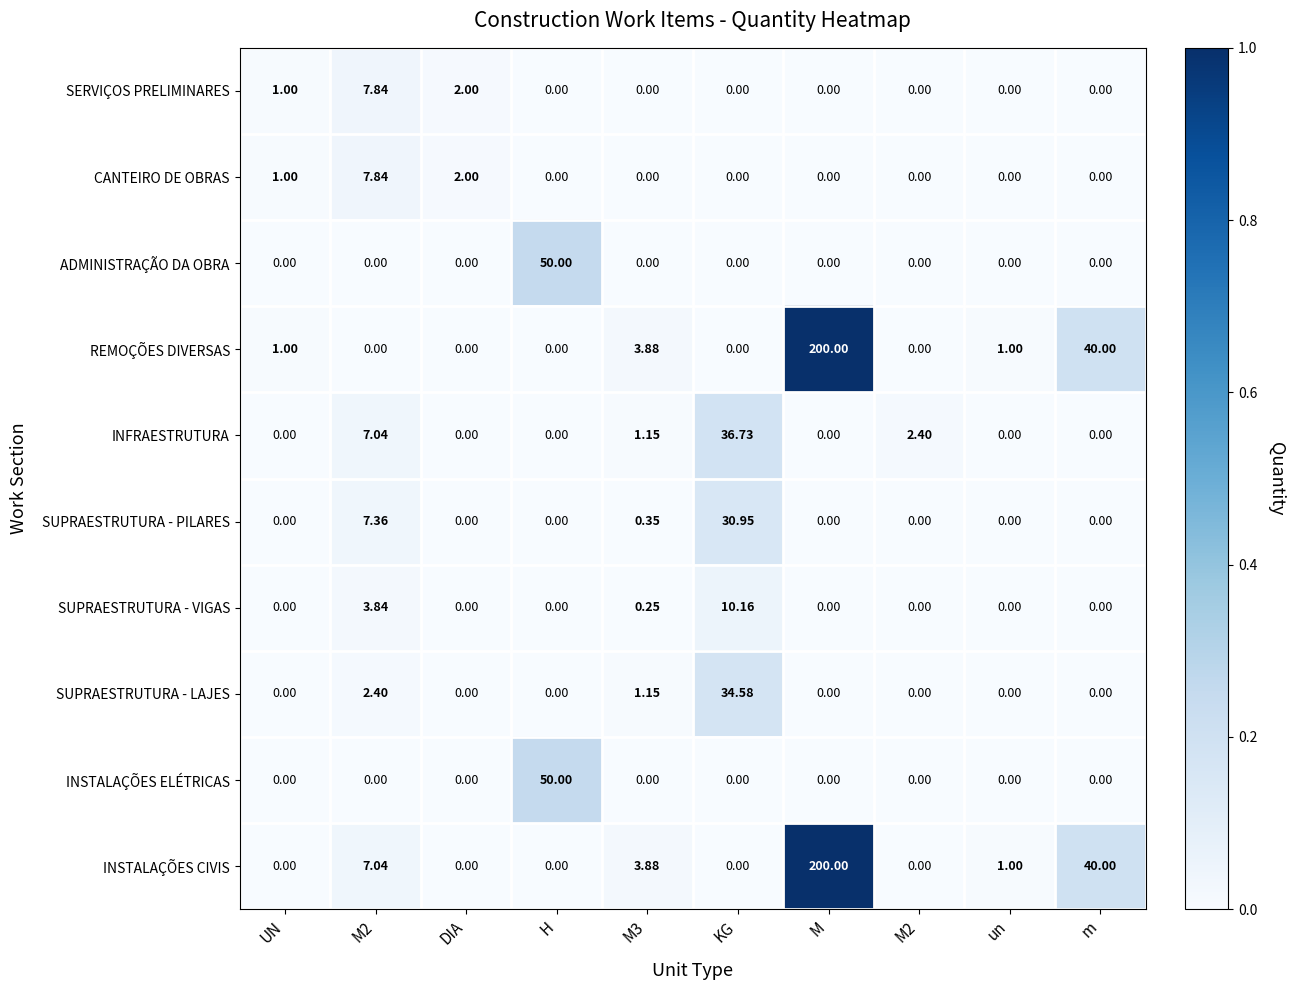

At DIA, list the series in order from smallest to largest.

ADMINISTRAÇÃO DA OBRA, REMOÇÕES DIVERSAS, INFRAESTRUTURA, SUPRAESTRUTURA - PILARES, SUPRAESTRUTURA - VIGAS, SUPRAESTRUTURA - LAJES, INSTALAÇÕES ELÉTRICAS, INSTALAÇÕES CIVIS, SERVIÇOS PRELIMINARES, CANTEIRO DE OBRAS